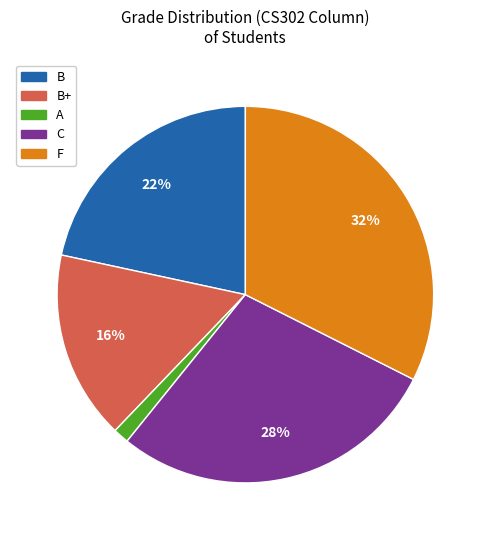

What percentage is the B slice, to the nearest percent?

22%